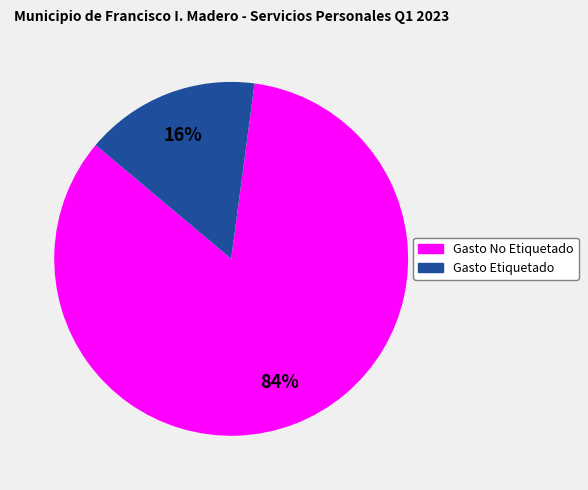

True or false: Gasto No Etiquetado accounts for 84% of the total.

True